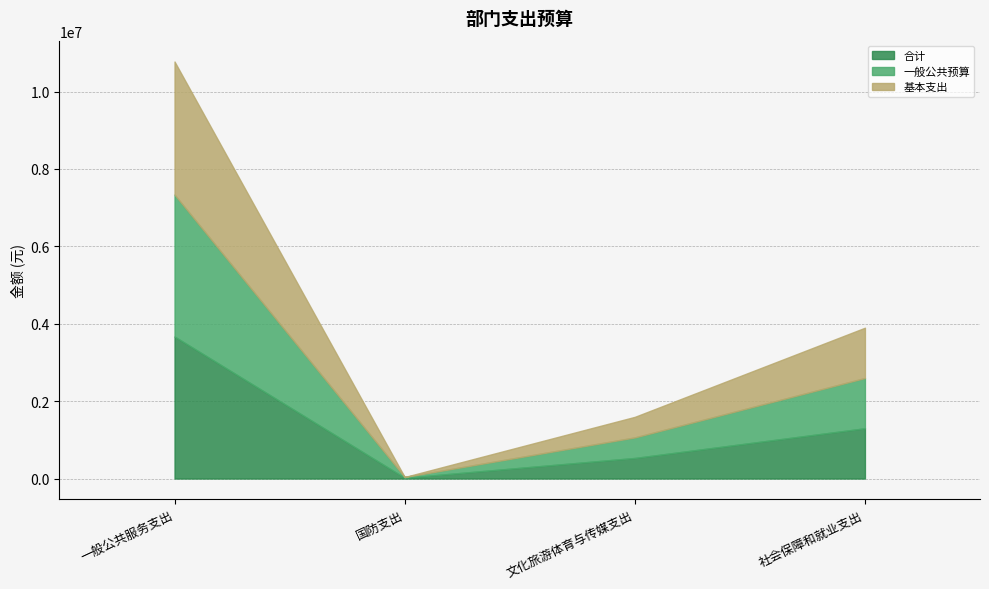

True or false: 合计 has more than 0 points higher than both neighbors.

False